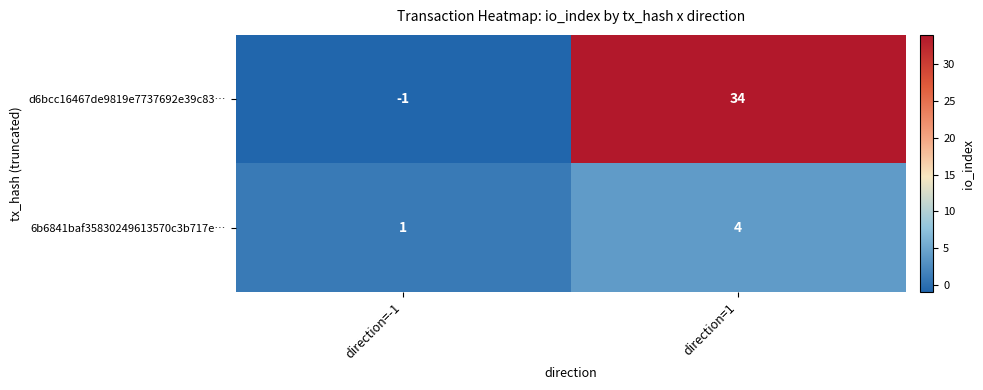

What is the difference between the 6b6841baf35830249613570c3b717e… values at direction=-1 and direction=1?

3